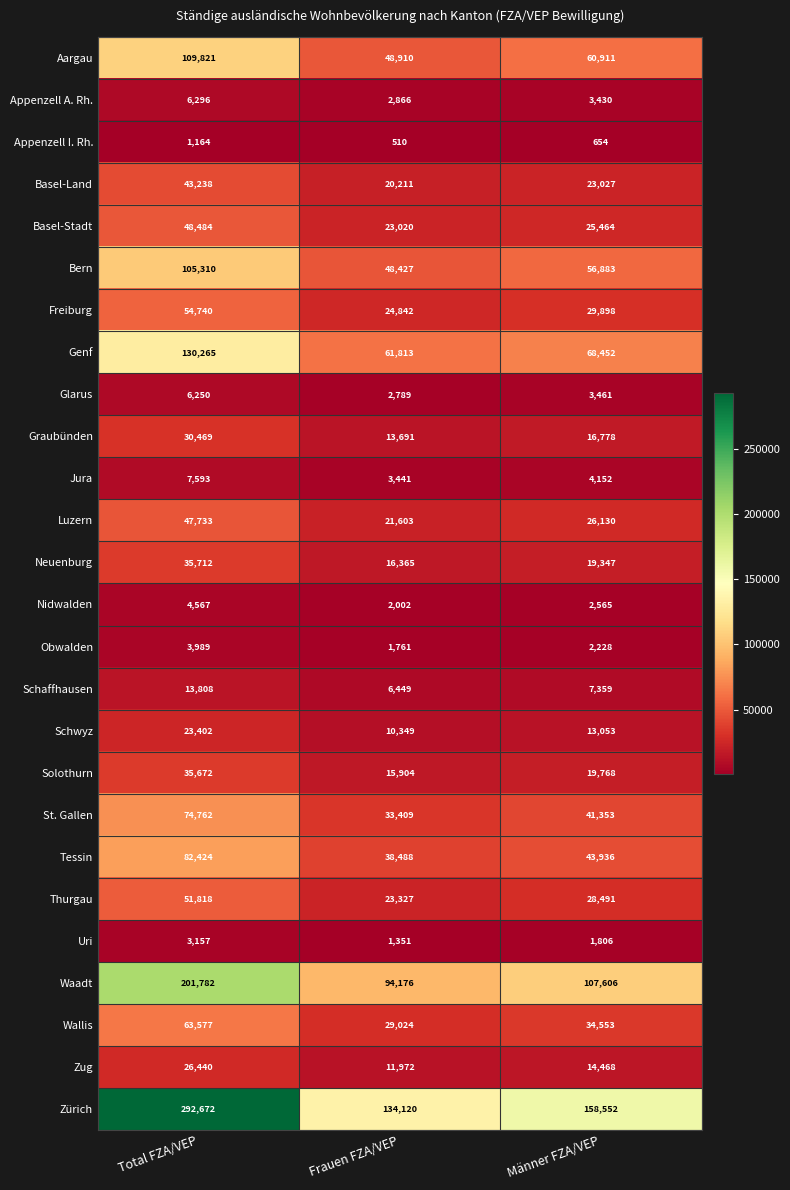

What is the sum of the Aargau values at Männer FZA/VEP and Frauen FZA/VEP?

109821